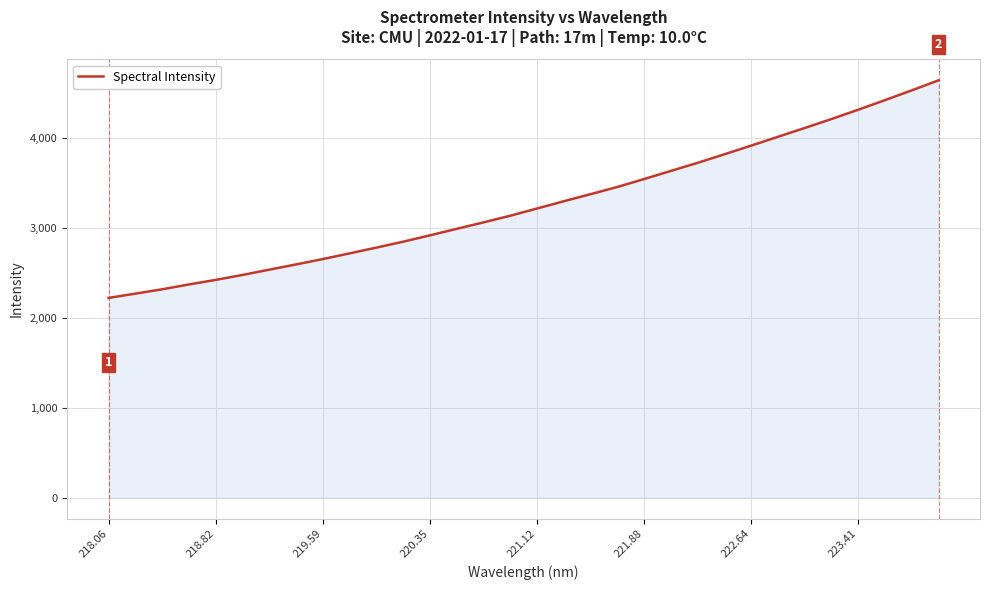

What is the maximum value shown in the chart?

4643.7